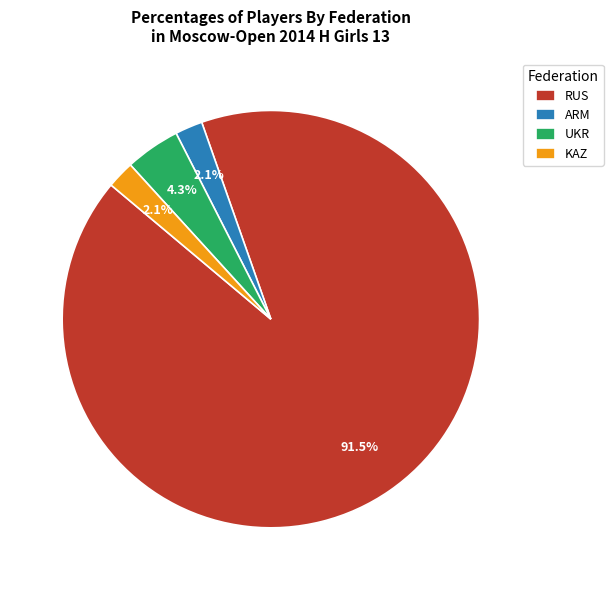

Which has a higher value, KAZ or RUS?

RUS